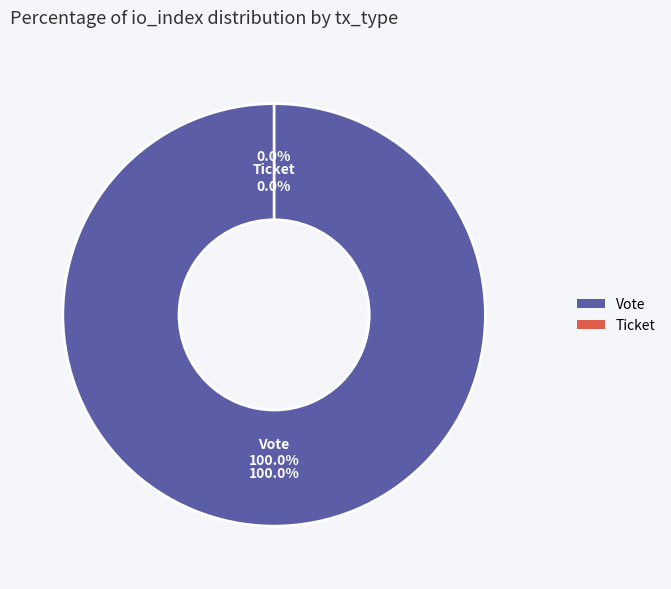

Which category has the smallest portion of the pie?

Ticket